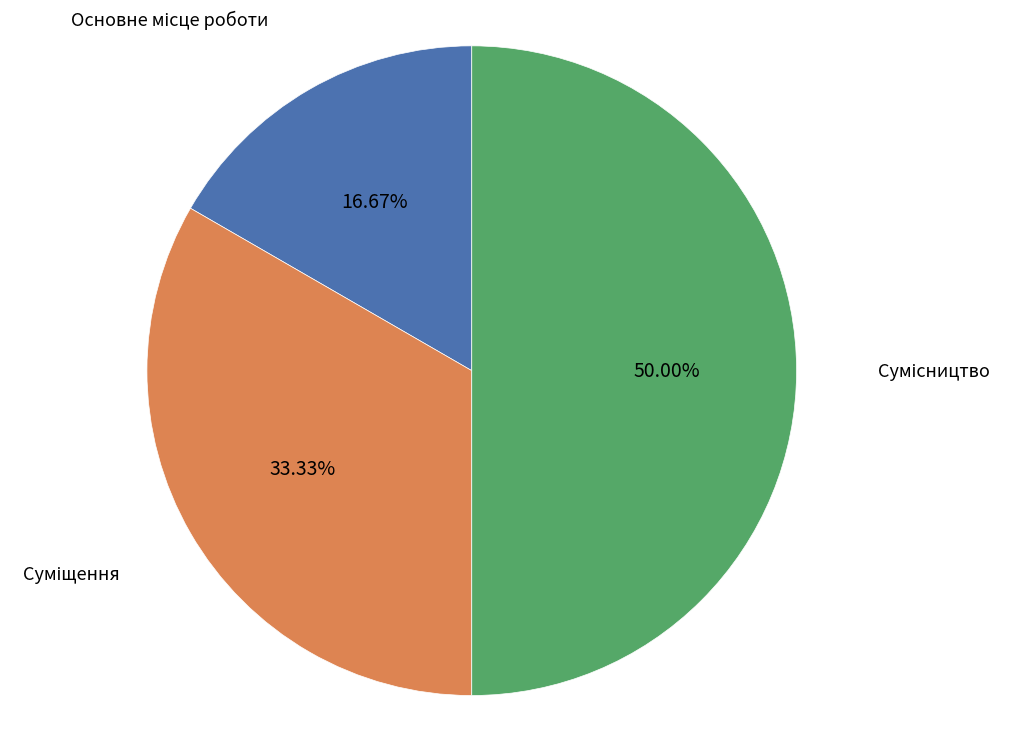

What is the change in value from Основне місце роботи to Сумісництво?

+2